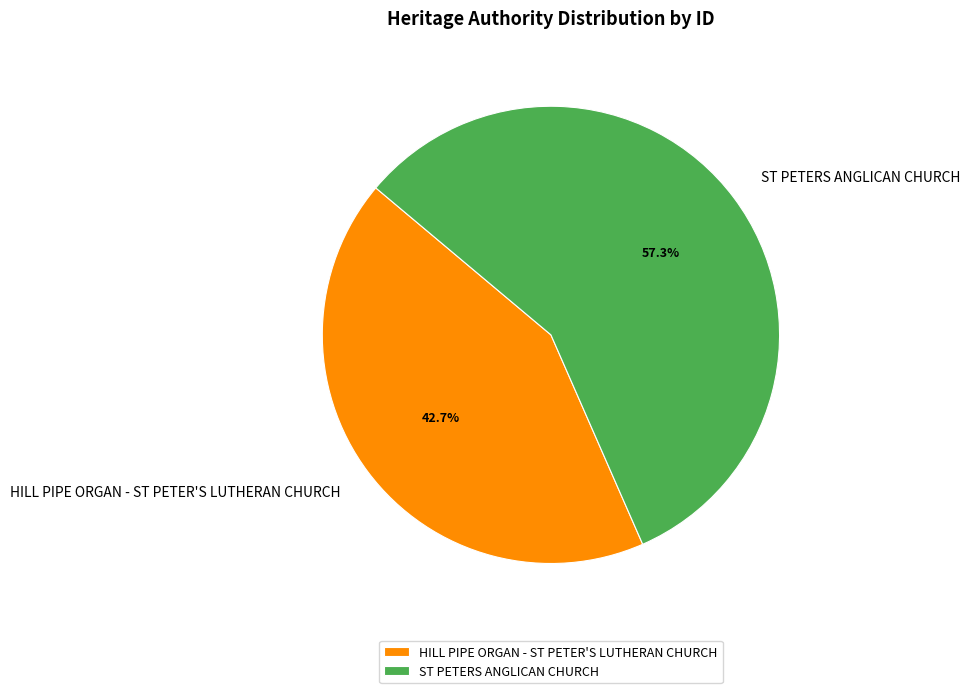

What is the ratio of the value at ST PETERS ANGLICAN CHURCH to the value at HILL PIPE ORGAN - ST PETER'S LUTHERAN CHURCH?

1.3